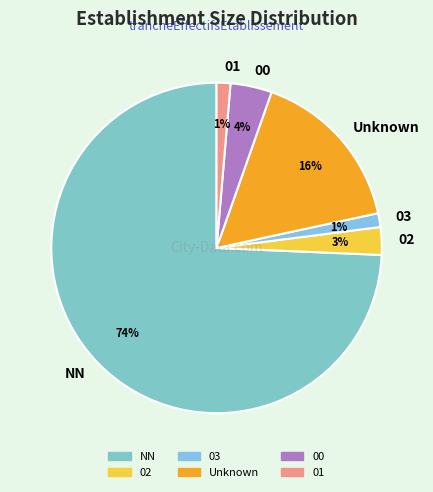

Between 00 and 02, which is larger?

00